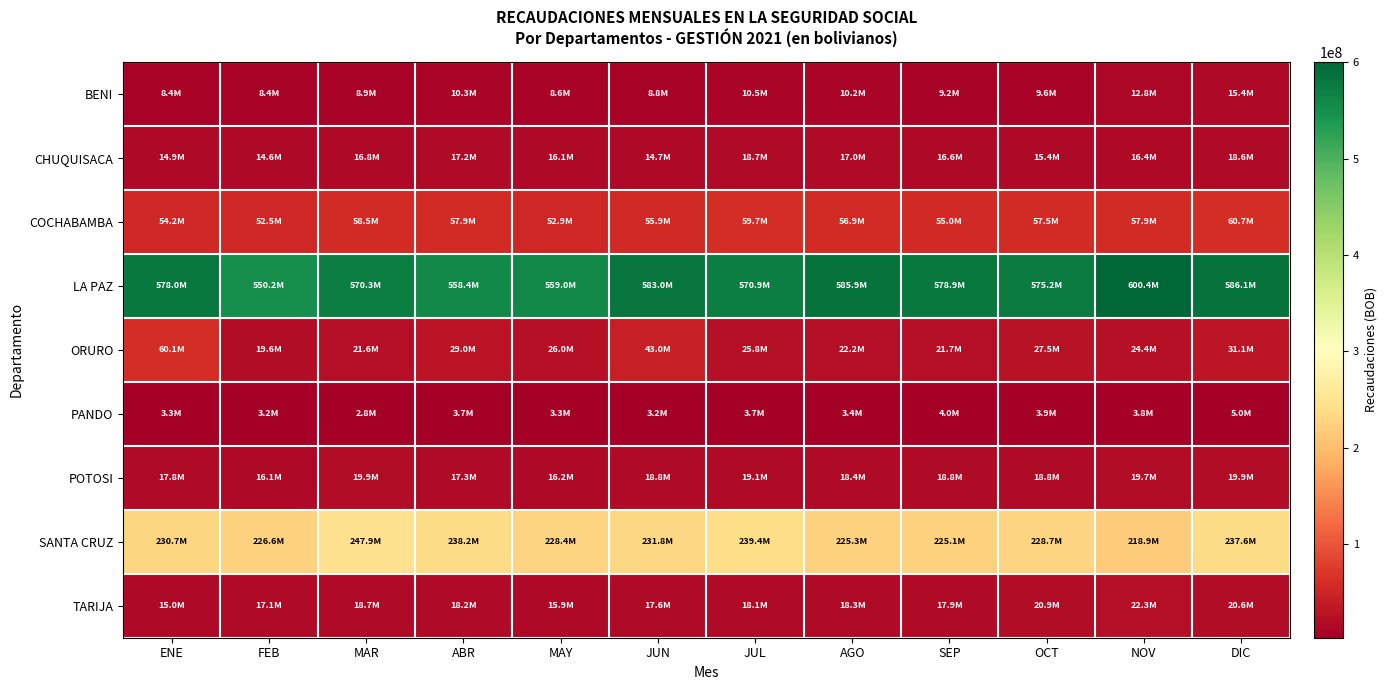

Rank the series at FEB from lowest to highest value.

PANDO, BENI, CHUQUISACA, POTOSI, TARIJA, ORURO, COCHABAMBA, SANTA CRUZ, LA PAZ